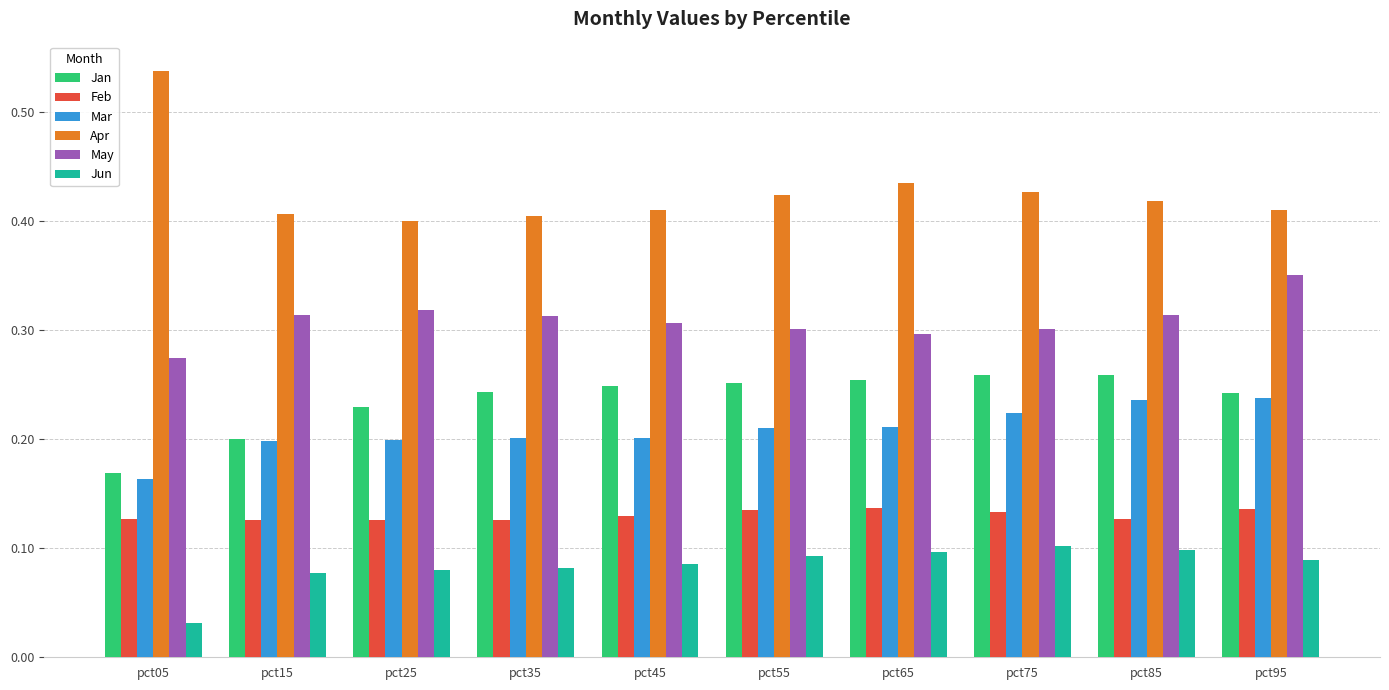

What is the sum of all Feb values?

1.3